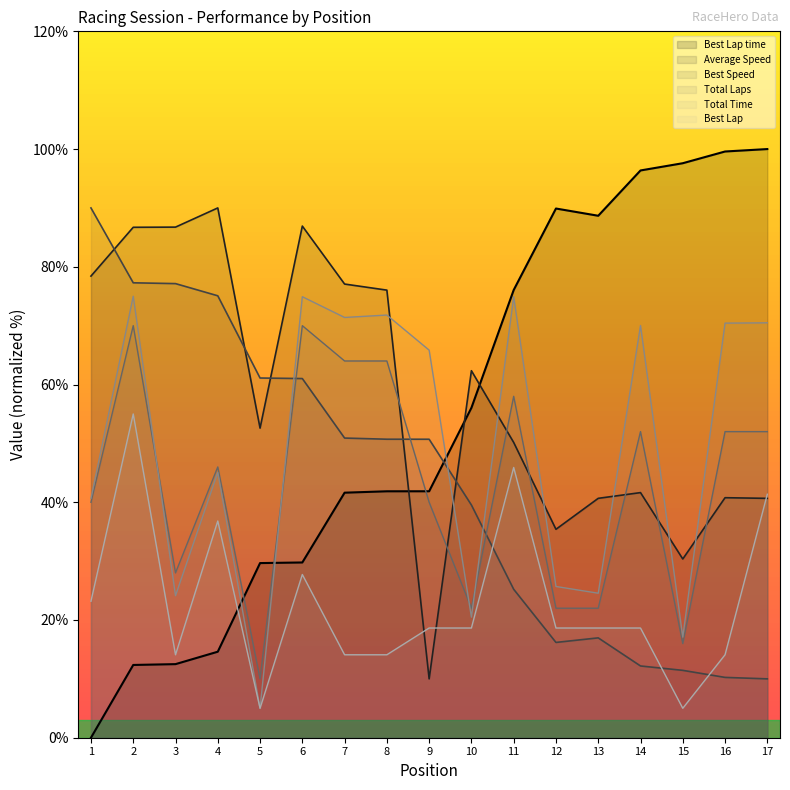

The value of Average Speed at 5 is 52.6. True or false?

True